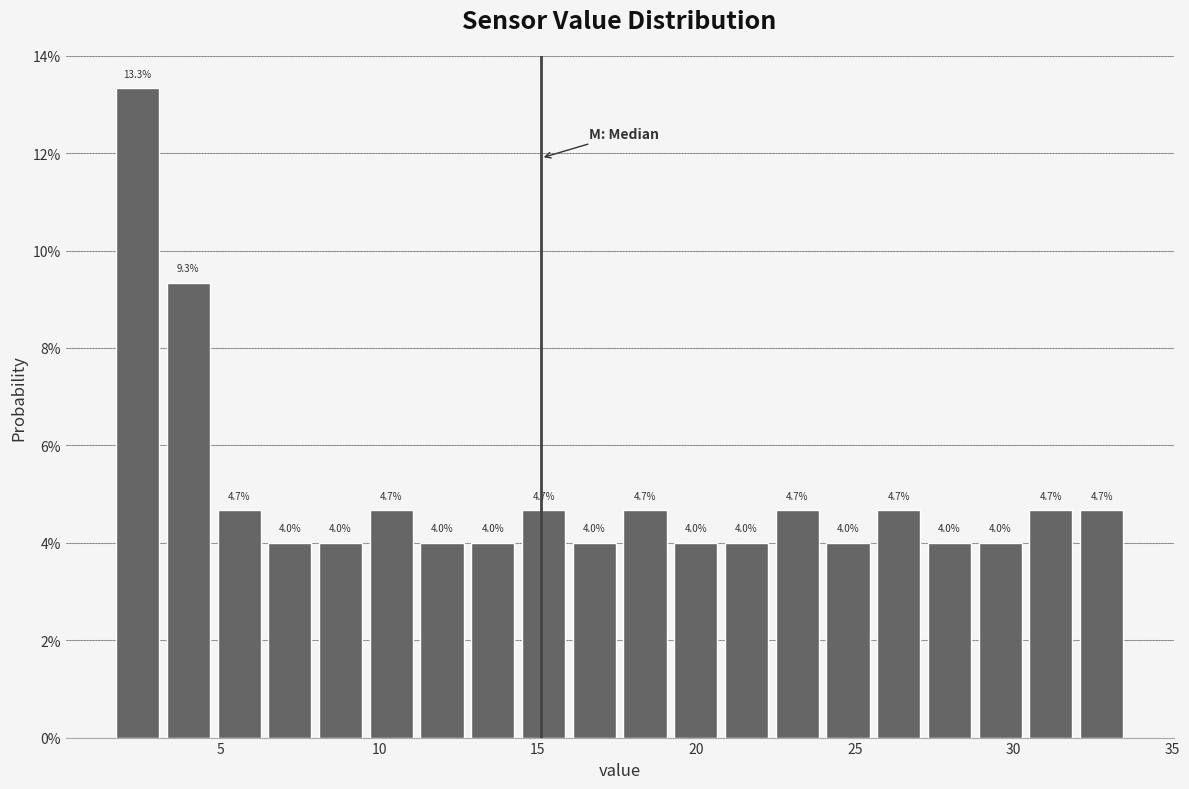

Read against the x-axis, roughly where is the centre of the tallest bar?

2.5